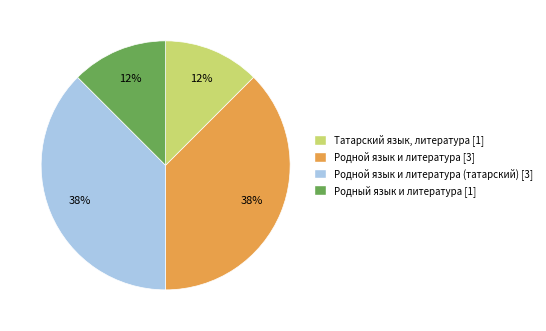

To the nearest percent, what is the average slice percentage?

25%